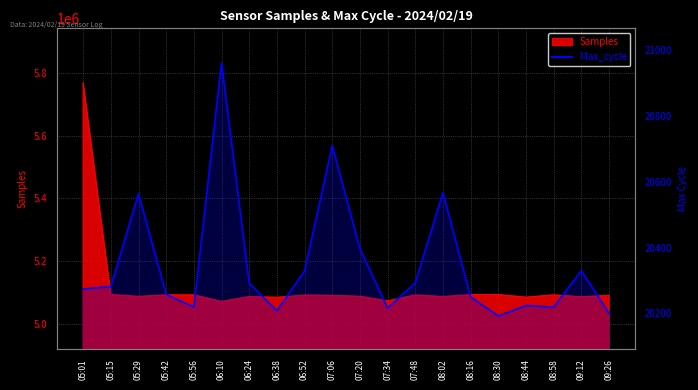

Is it true that the value at 05:56 is 13660?

False